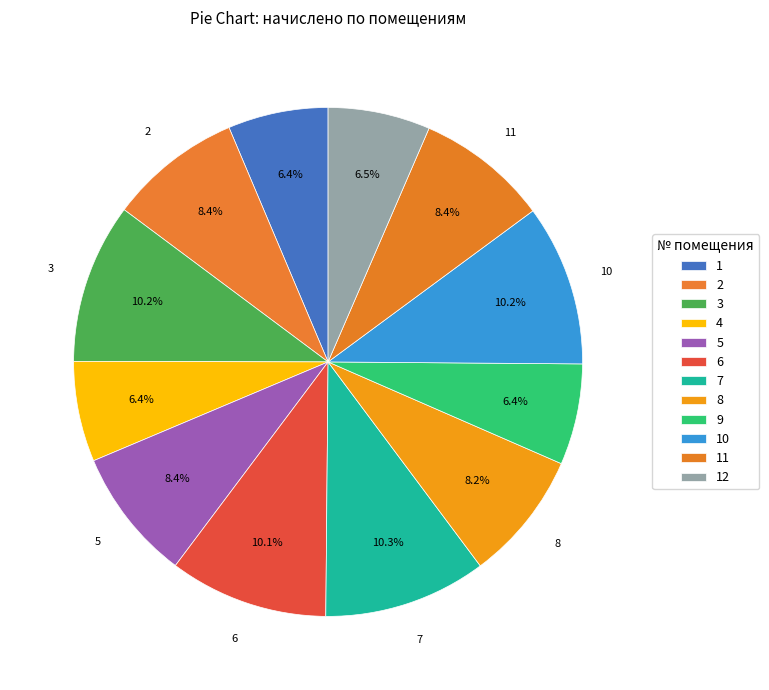

Which slice is the largest?

7